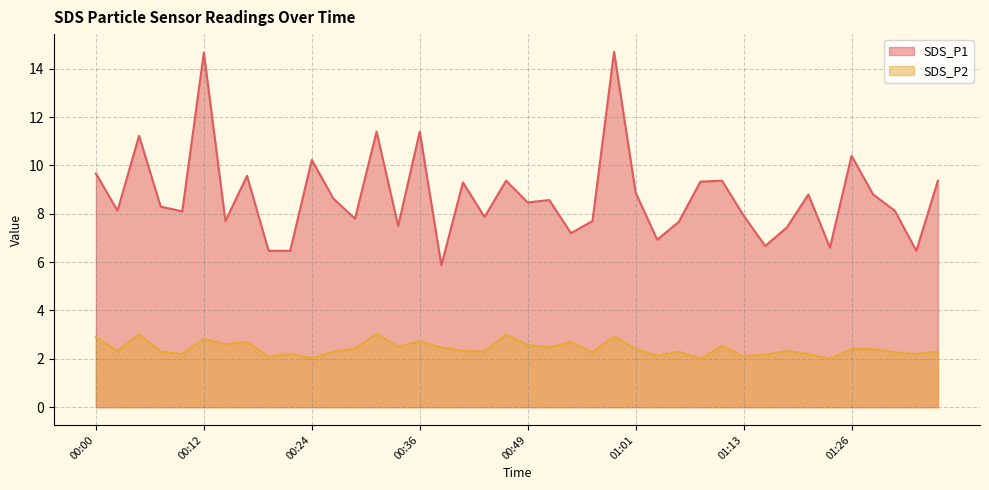

True or false: SDS_P1 and SDS_P2 intersect in this chart.

False